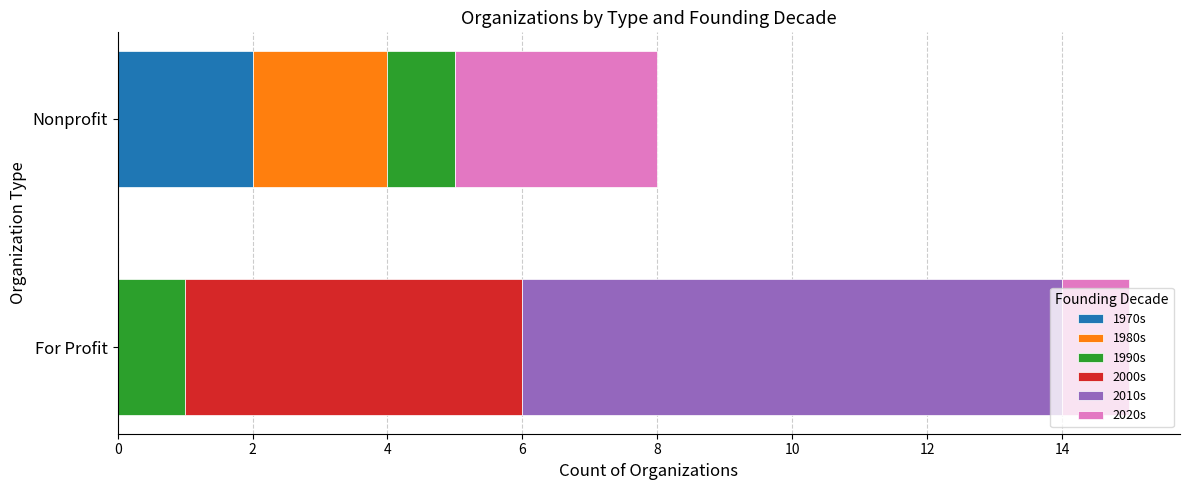

The 1970s series shows 1 at For Profit. True or false?

False